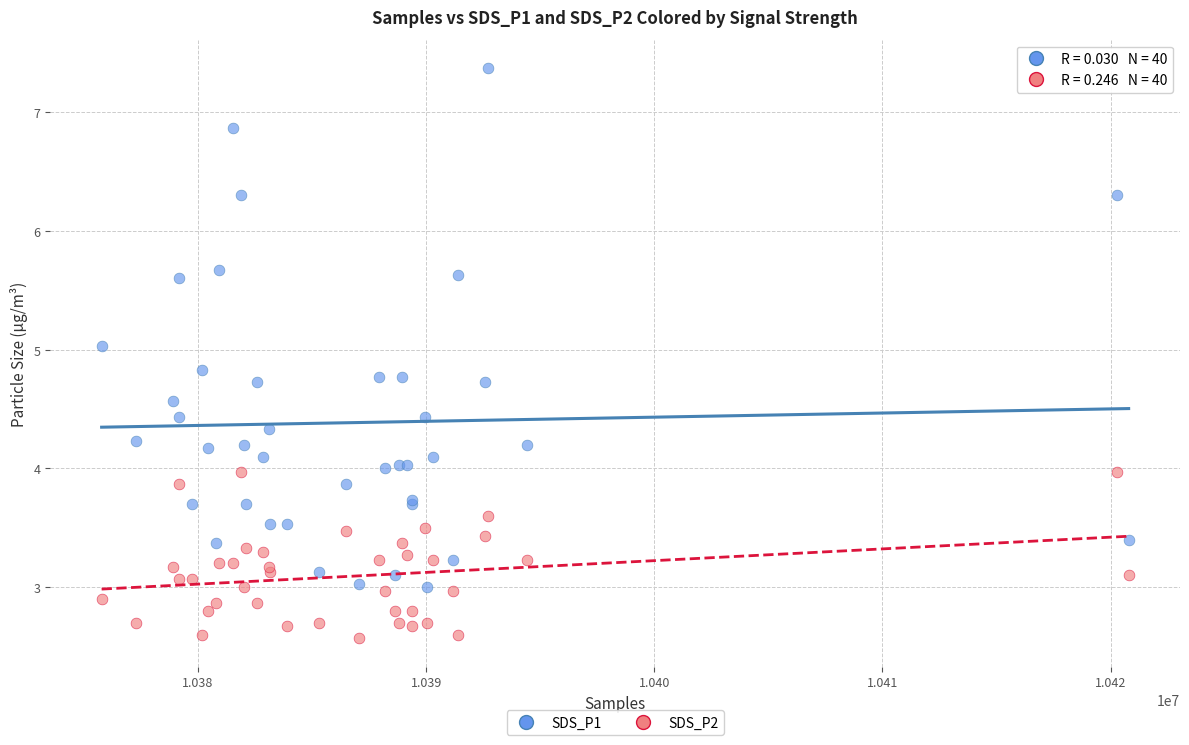

Which series reaches the maximum Y coordinate?

SDS_P1